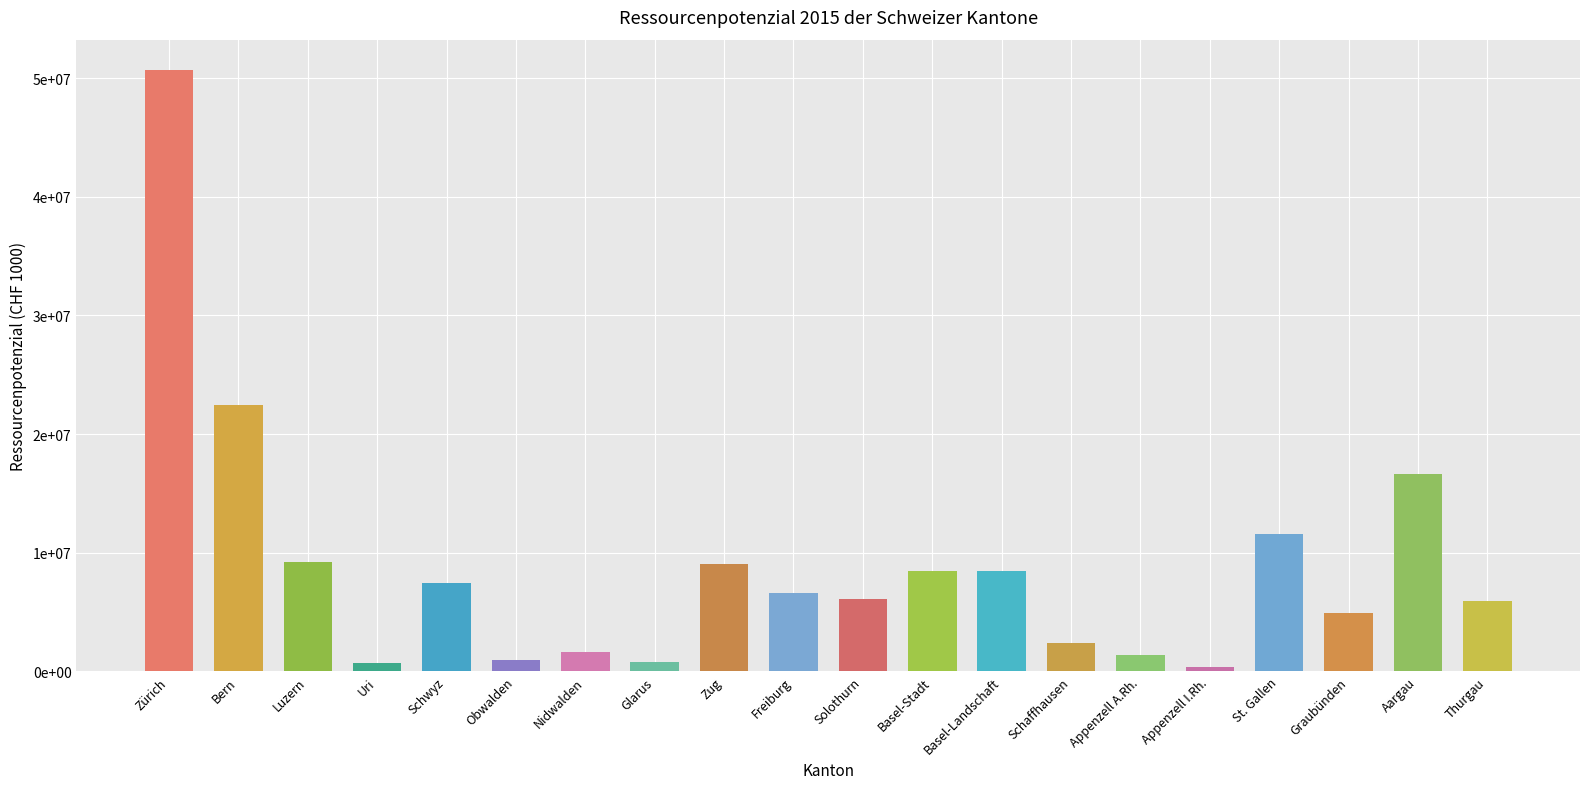

Read the value at Freiburg.

6595087.1